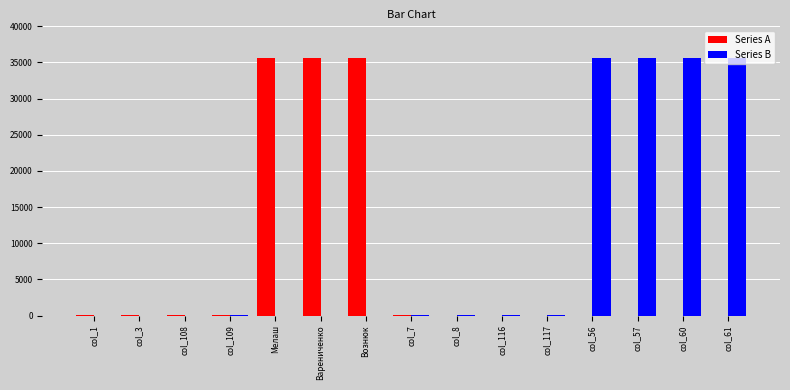

What is the difference between the Series B values at col_56 and col_116?

35602